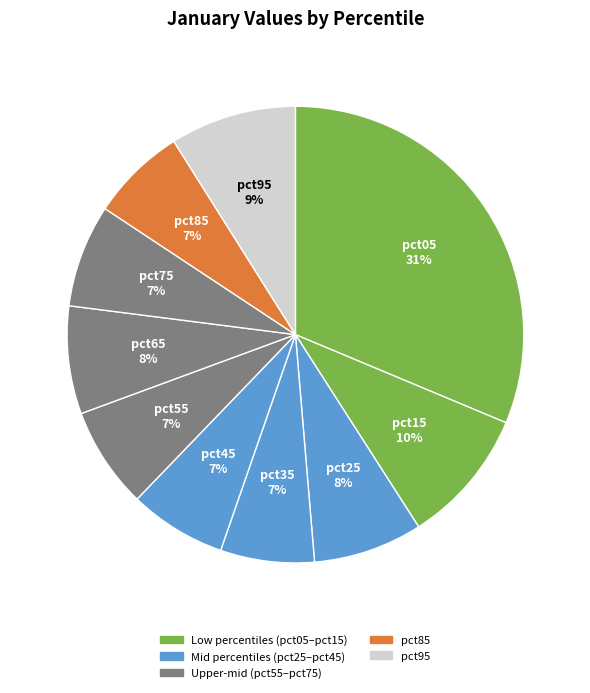

How many slices are in this pie chart?

10